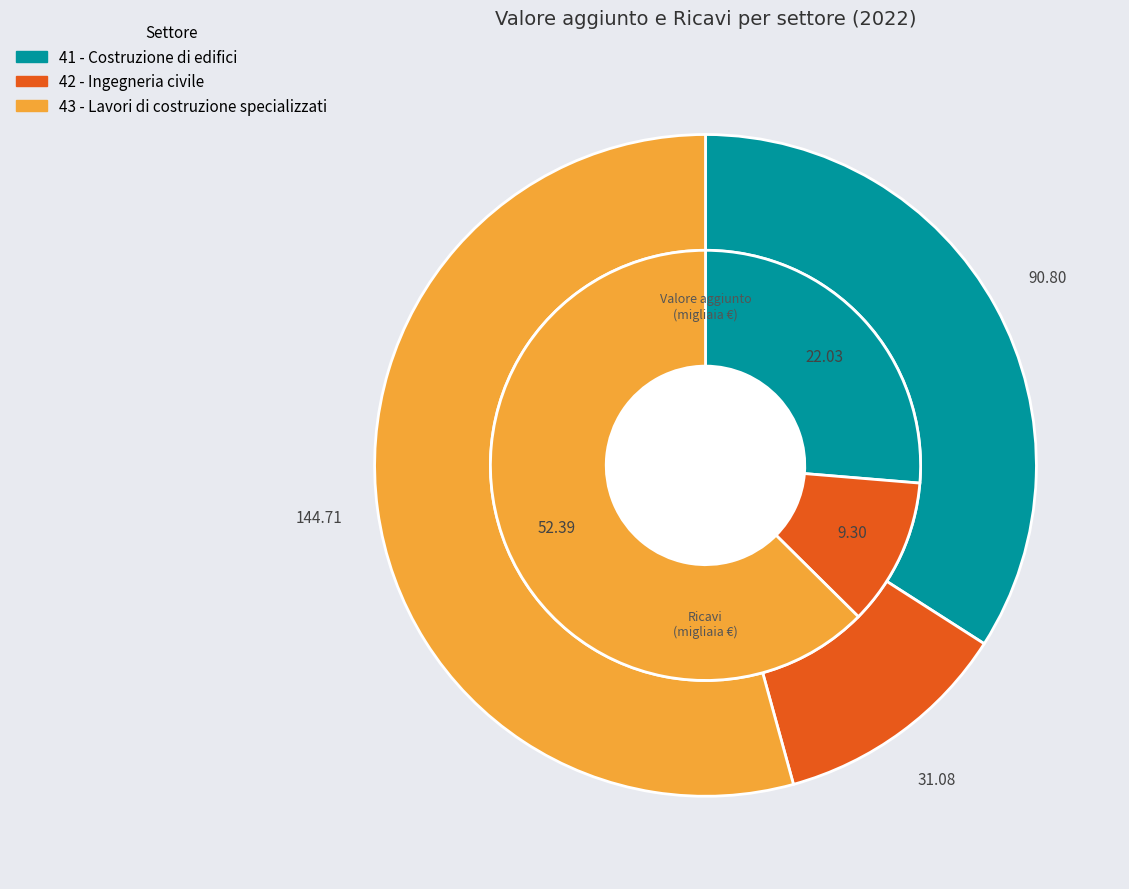

Approximately how many times larger is the value at 42 - Ingegneria civile compared to 41 - Costruzione di edifici?

0.4